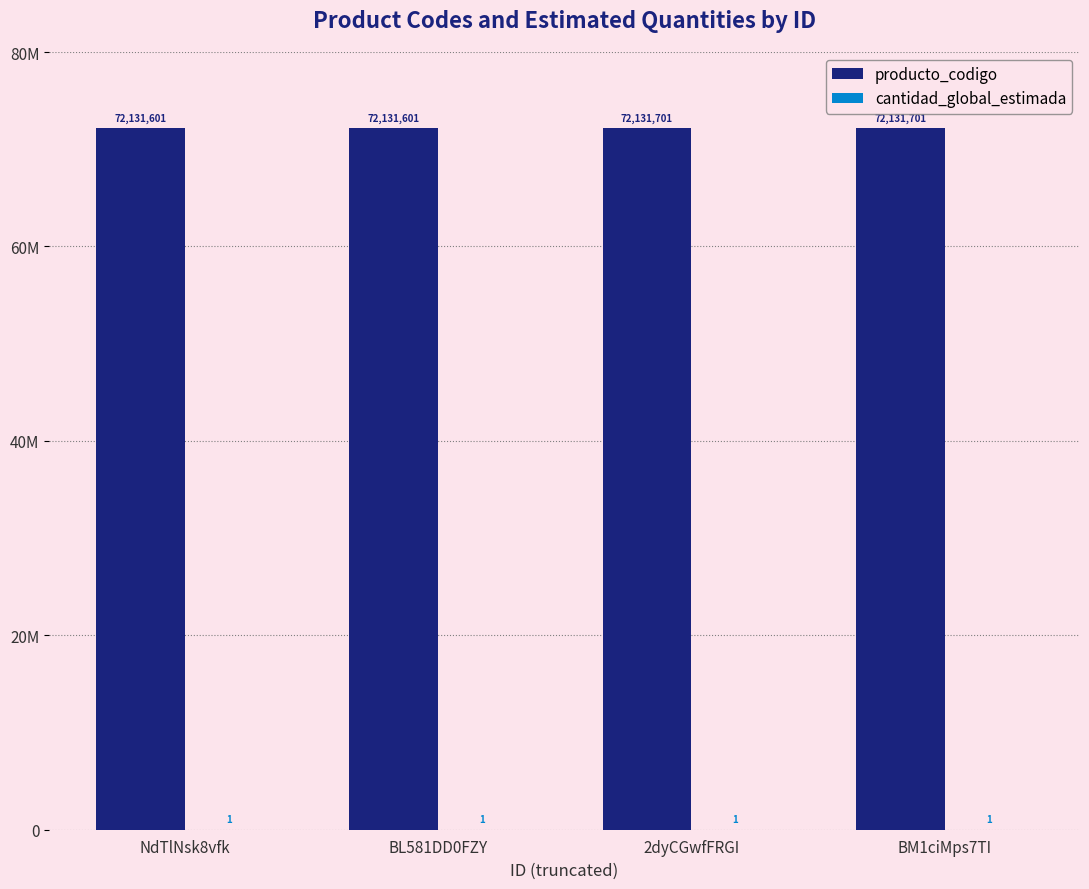

Is the value of cantidad_global_estimada at 2dyCGwfFRGI greater than the value of producto_codigo at 2dyCGwfFRGI?

No